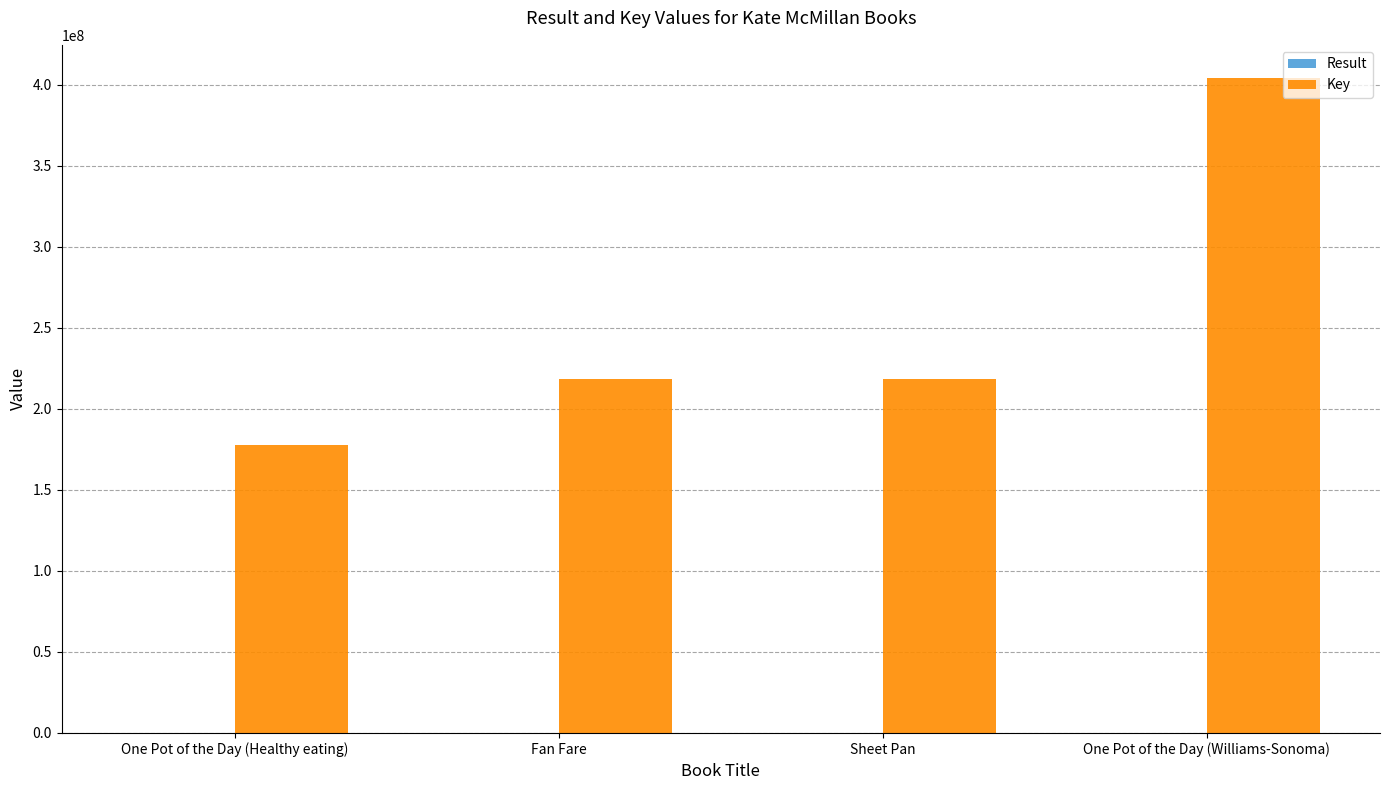

At which category is the sum across all series the highest?

One Pot of the Day (Williams-Sonoma)